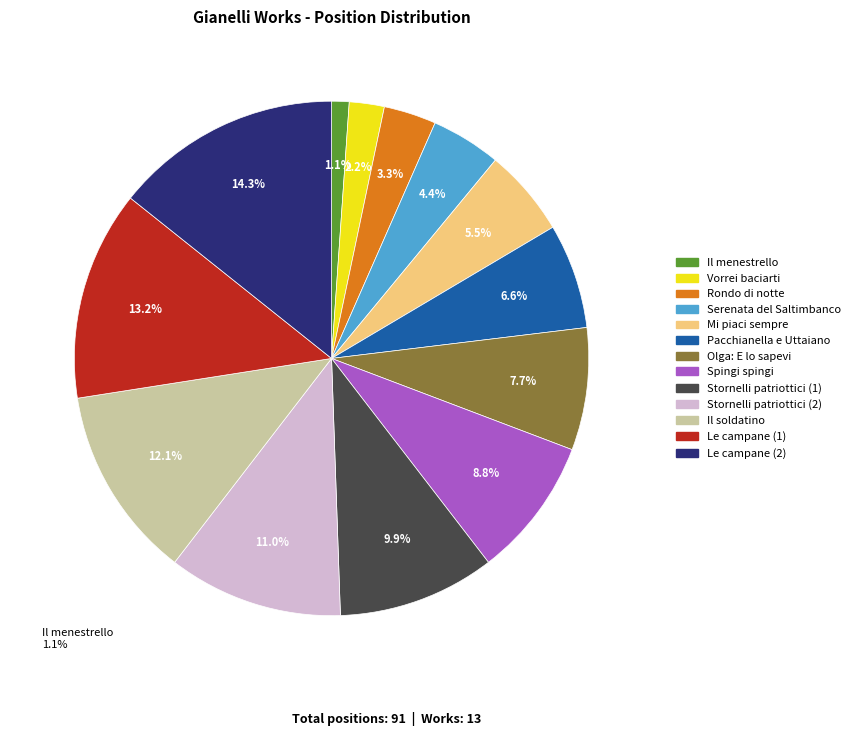

Which slice is the largest?

Le campane (2)